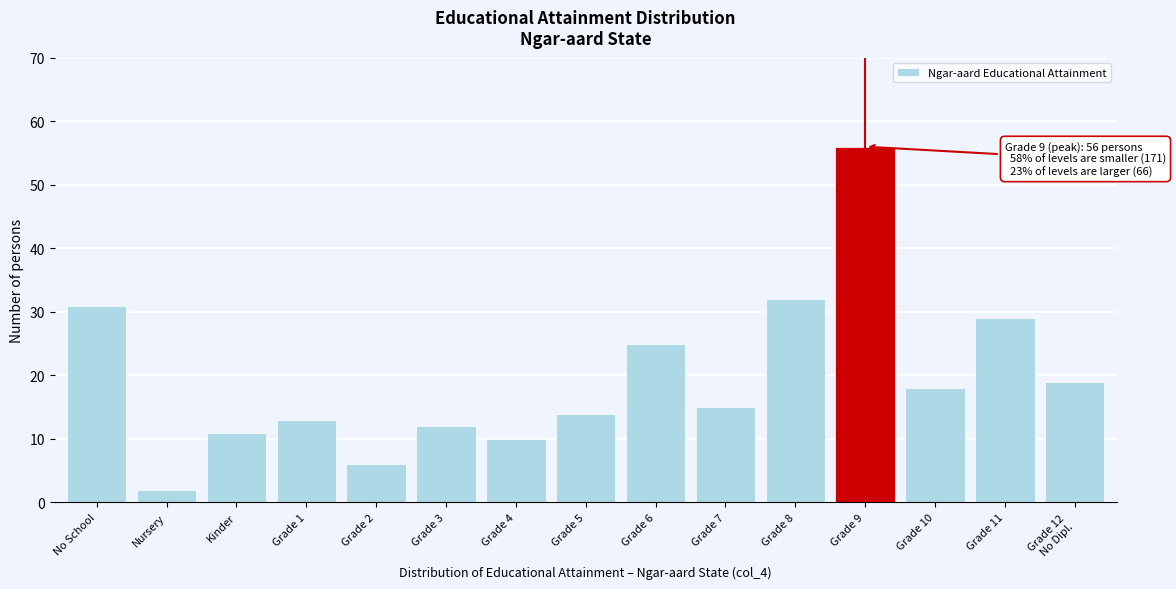

Reading left to right, extract all data points from this chart.

31	2	11	13	6	12	10	14	25	15	32	56	18	29	19